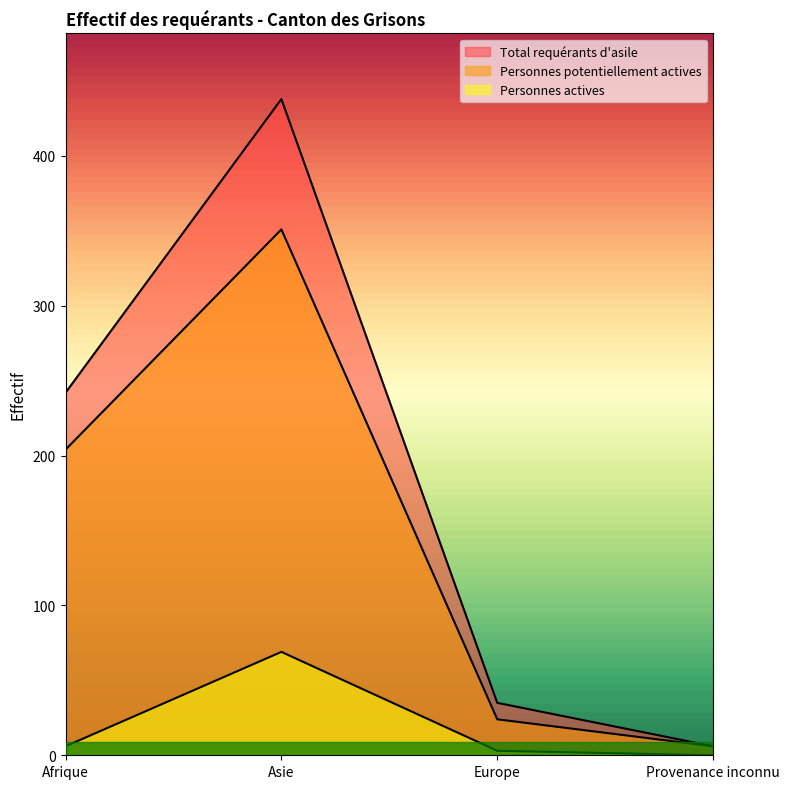

What is the difference between the maximum and minimum values in the Personnes actives series?

69